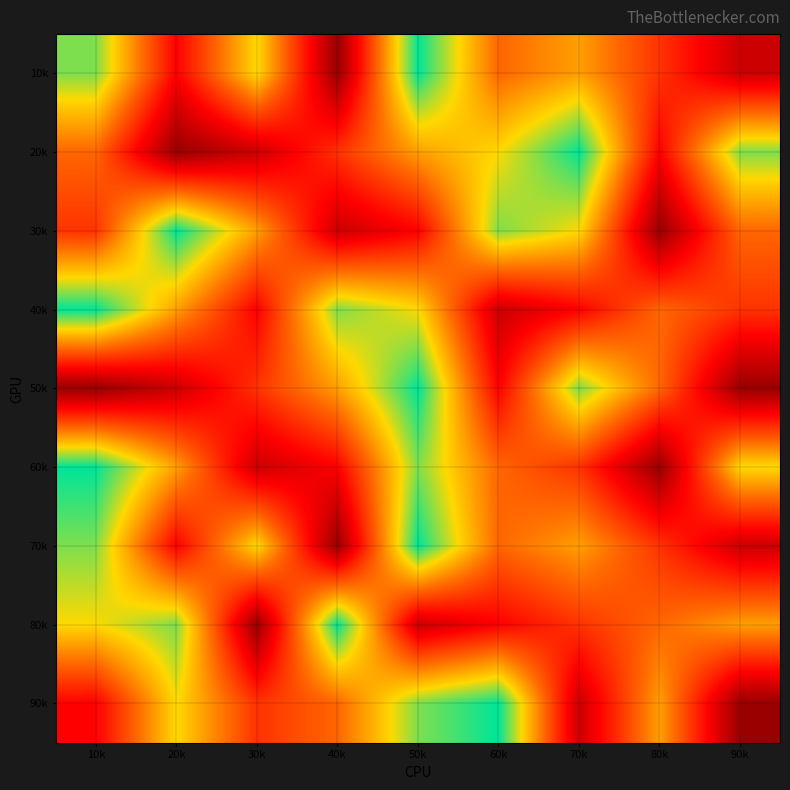

At which category is the sum across all series the highest?

50k